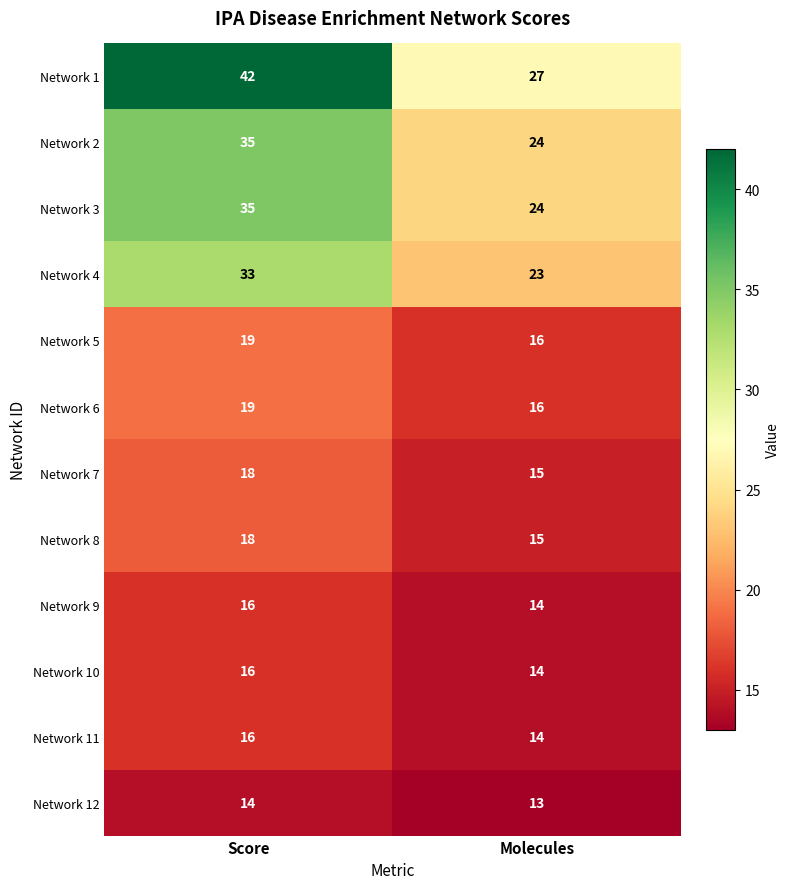

Which series has the largest total across all categories?

Network 1